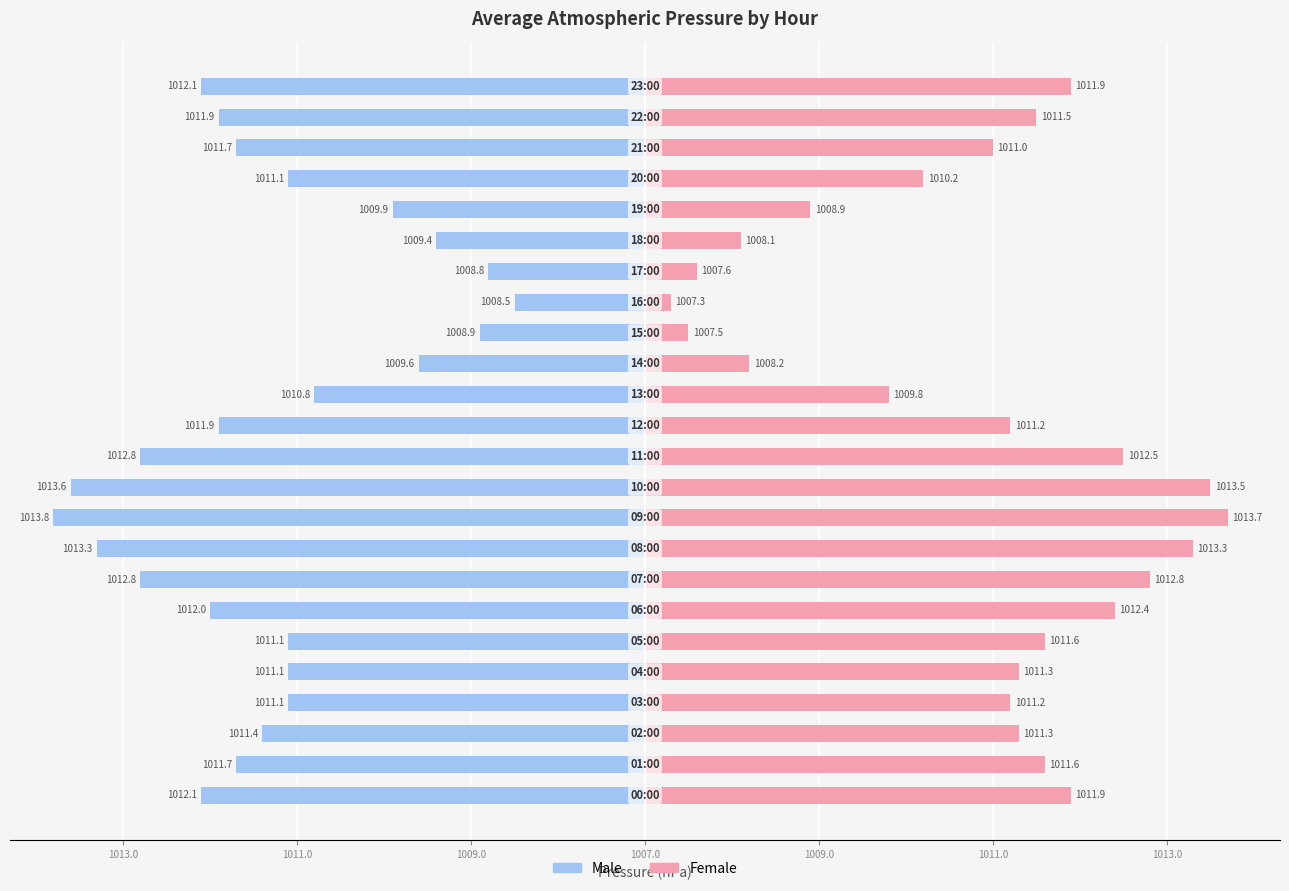

Rank the series at 1009.0 from highest to lowest value.

Female, Male